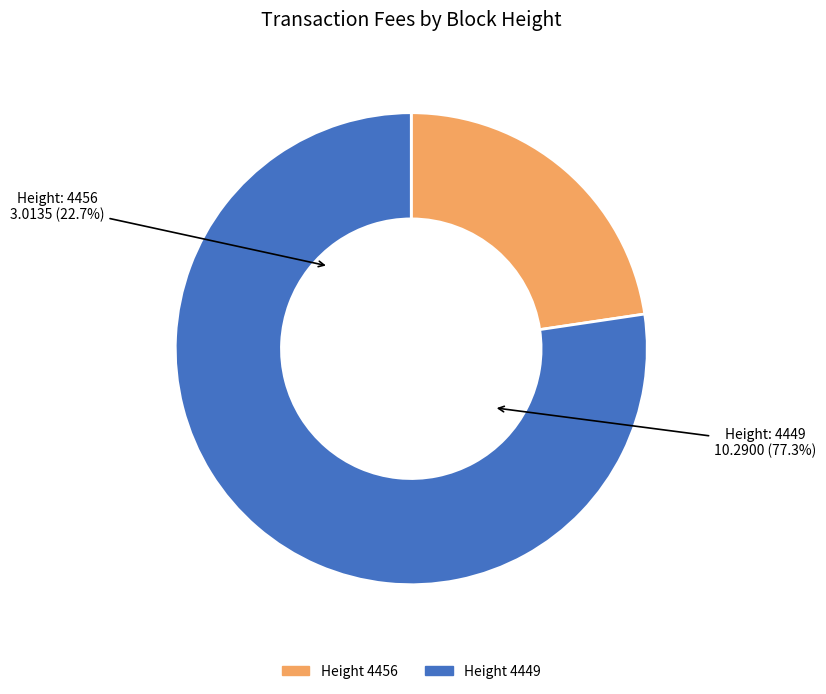

What is the total percentage of 4456 and 4449?

100.0%